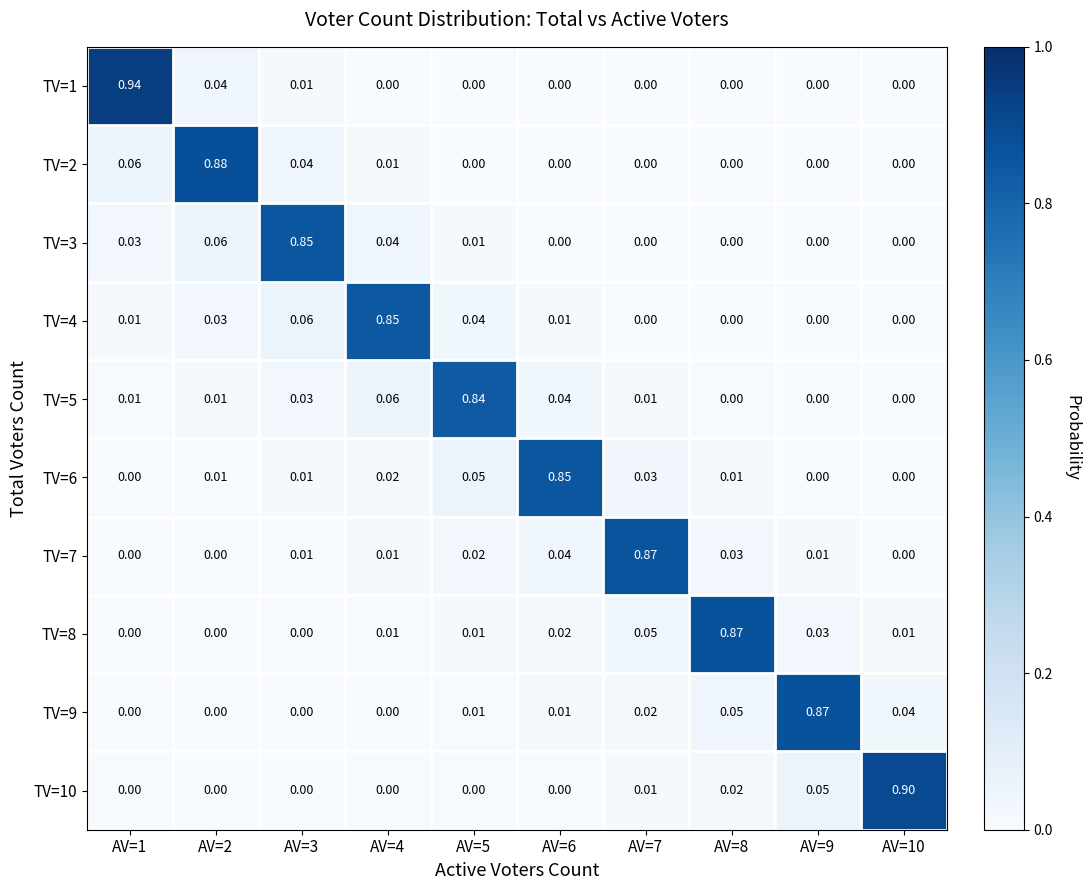

What is the difference between the highest and lowest values at AV=6?

0.9